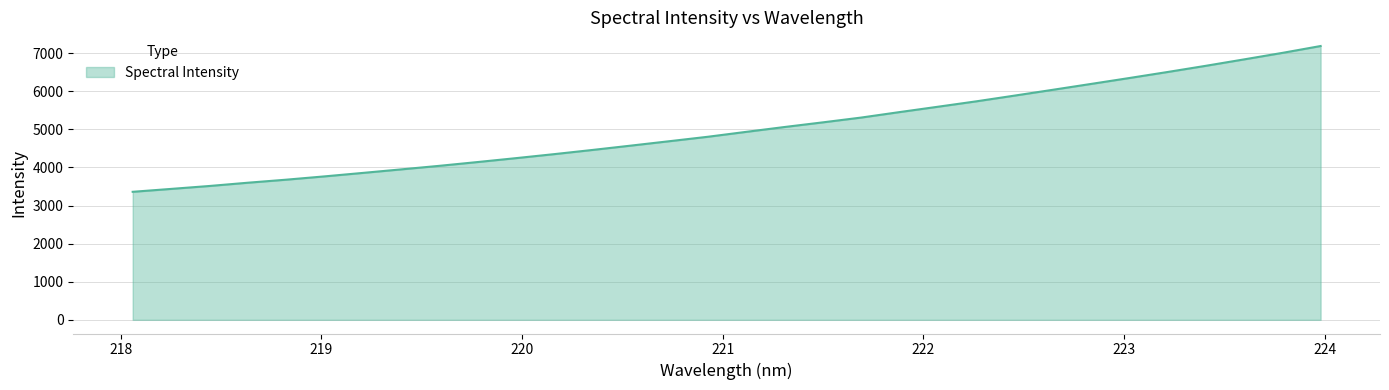

What is the maximum value shown in the chart?

7190.0